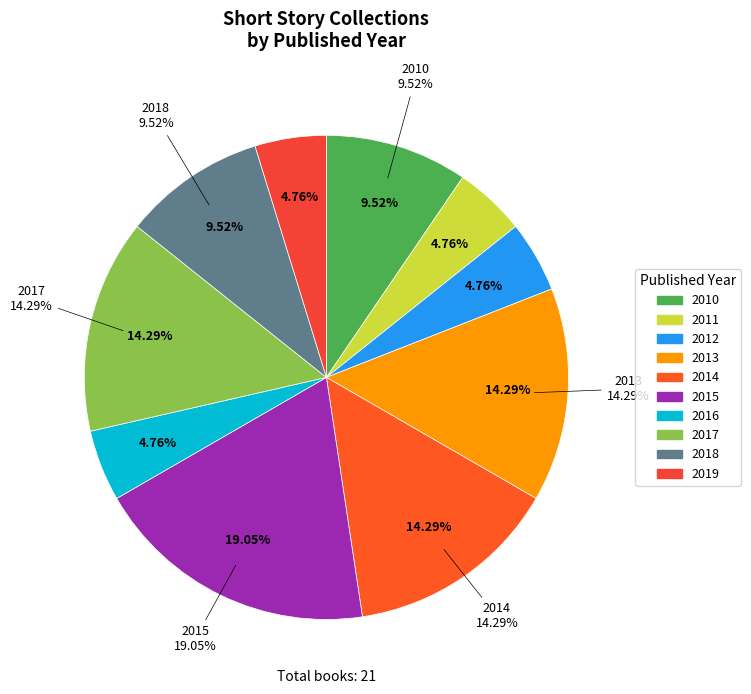

How many slices are in this pie chart?

10